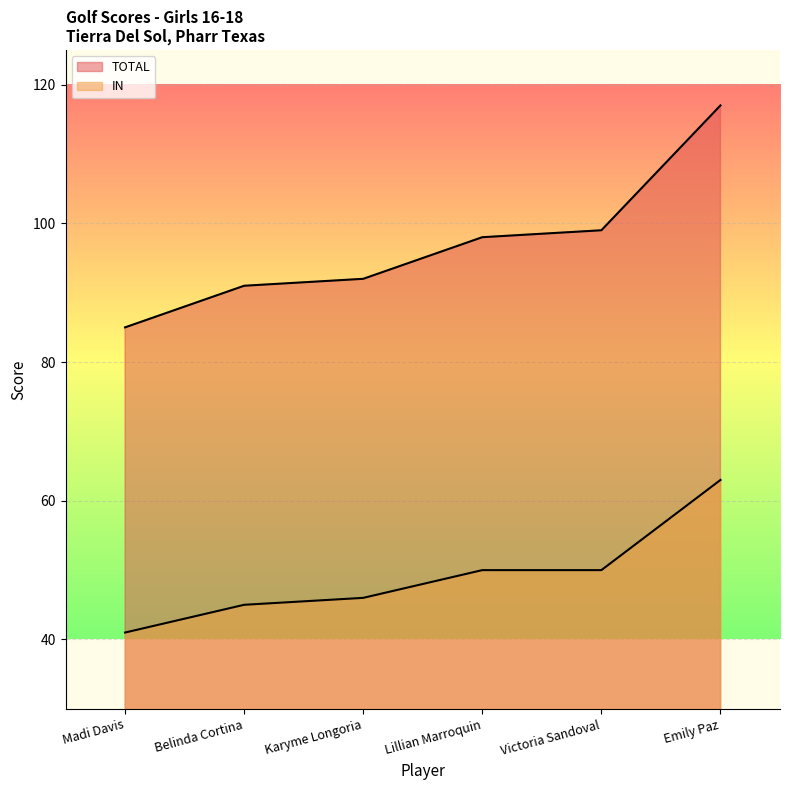

At Lillian Marroquin, list the series in order from largest to smallest.

TOTAL, IN